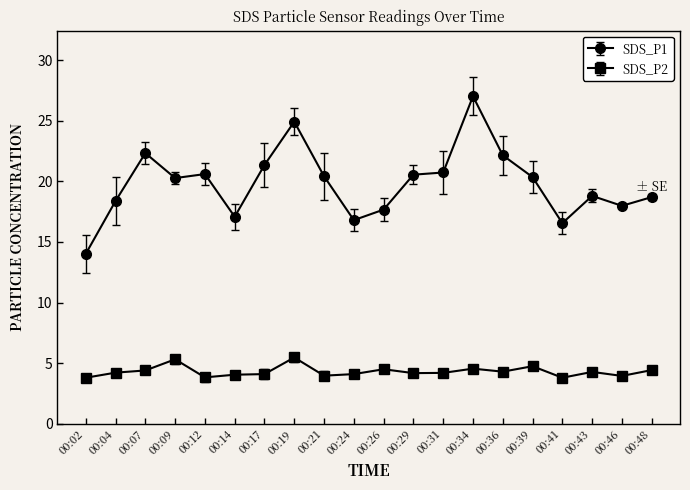

What is the average value of the SDS_P1 series?

19.8